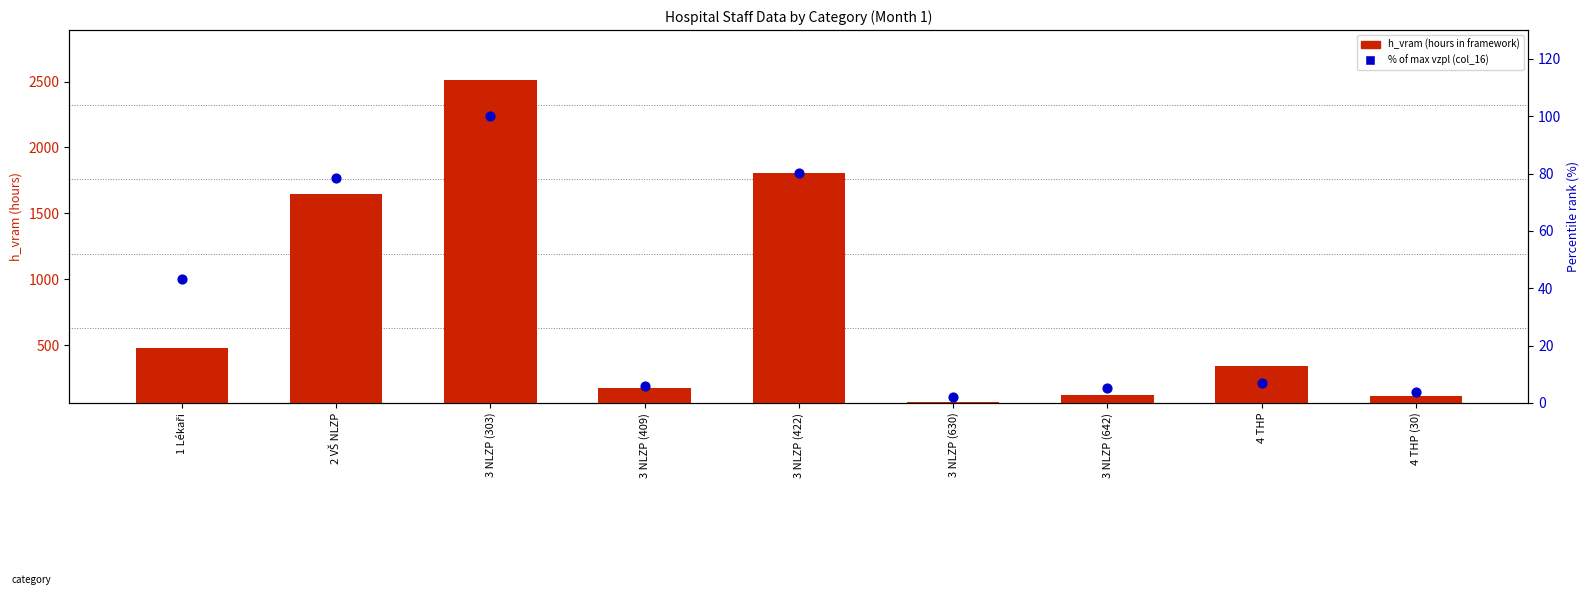

Which series has the largest Y range (max minus min)?

h_vram (hours in framework)